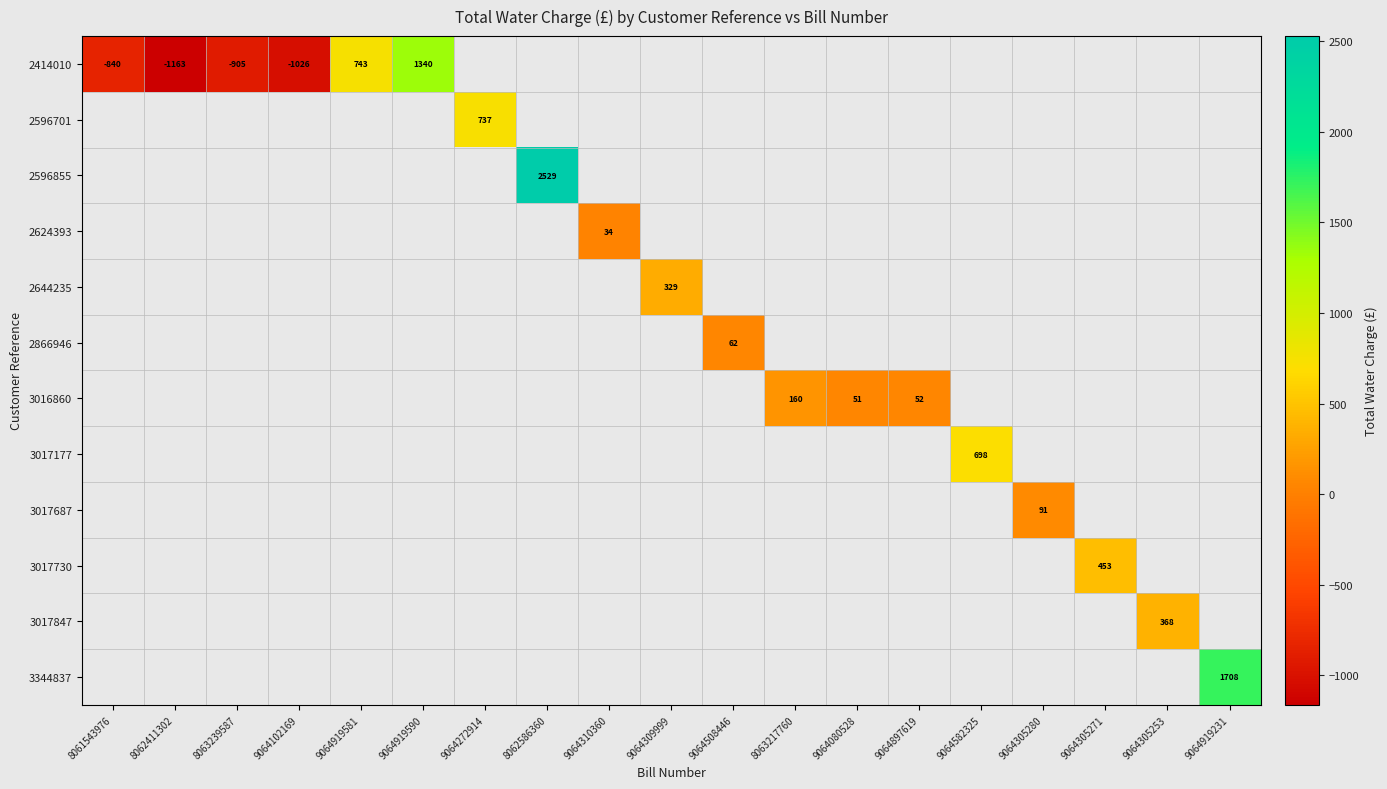

Is it true that 2866946 equals 62.0 at 9064508446?

True